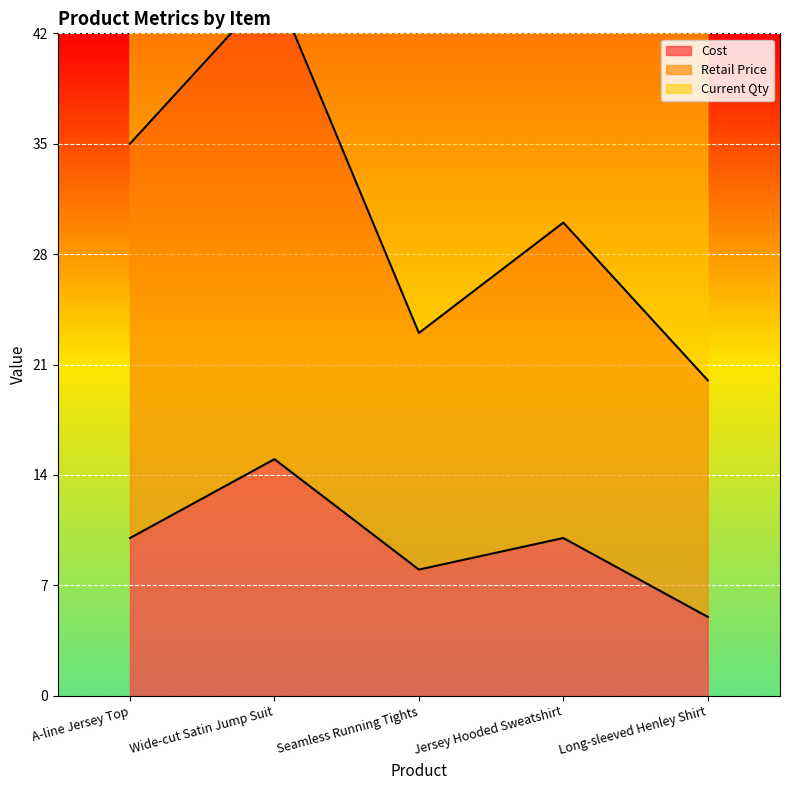

What value does the Retail Price series have at Seamless Running Tights, to the nearest 10?

20